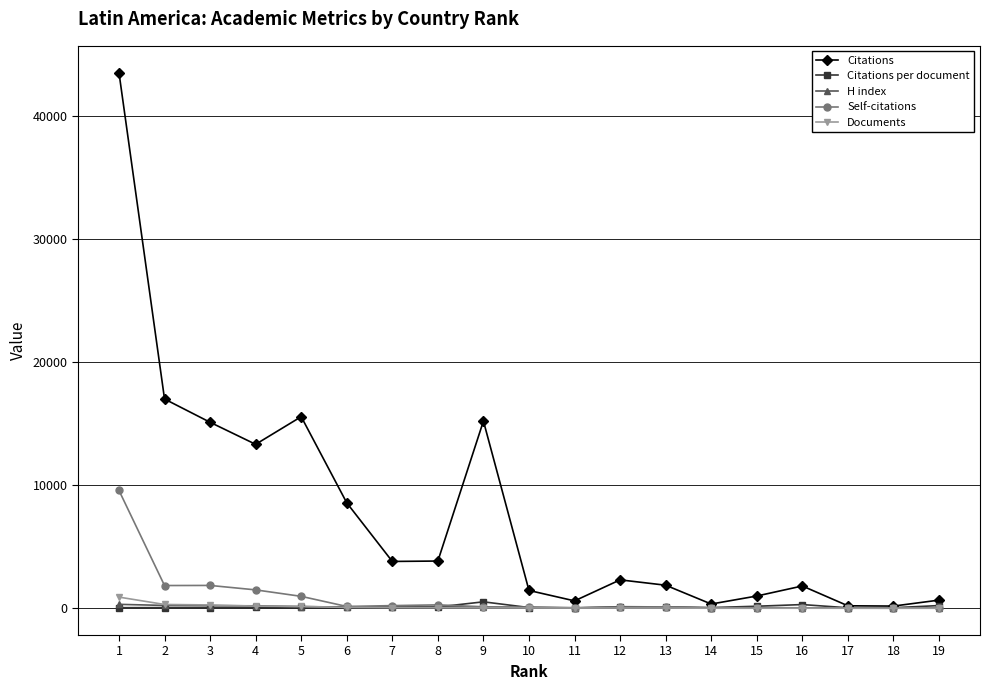

What is the sum of the H index values at 15 and 11?

97.0